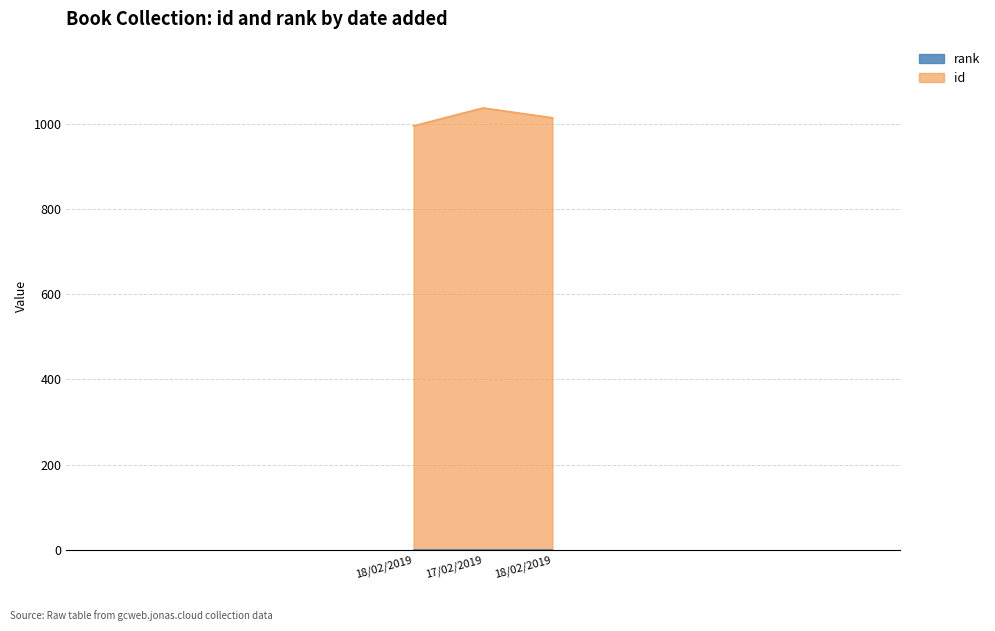

List the labels in order of value, smallest first.

18/02/2019, 18/02/2019, 17/02/2019